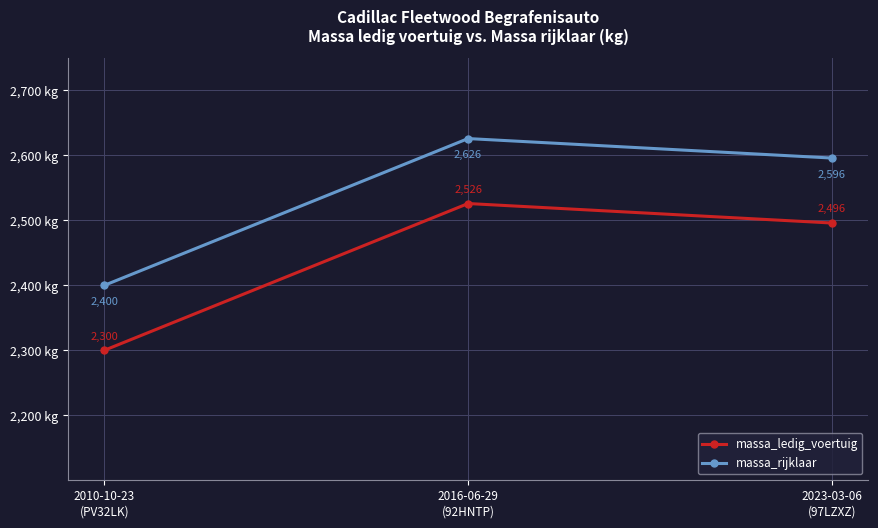

Reading right to left, what are all the values shown in this chart?

massa_ledig_voertuig: 2496	2526	2300
massa_rijklaar: 2596	2626	2400